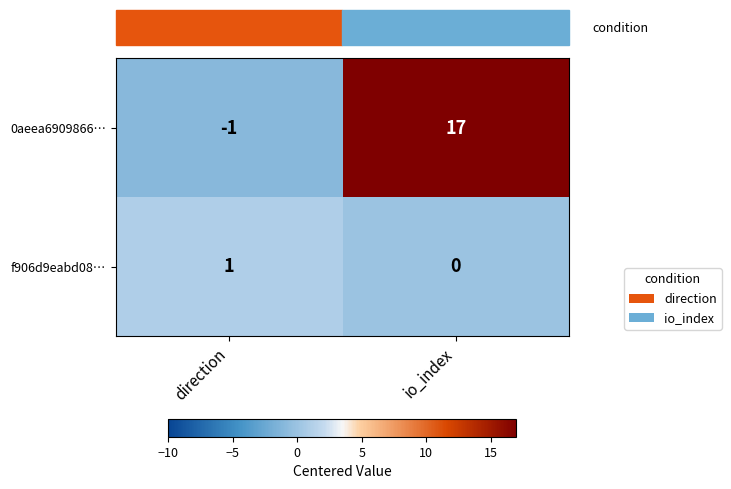

The f906d9eabd08… series shows 0 at io_index. True or false?

True